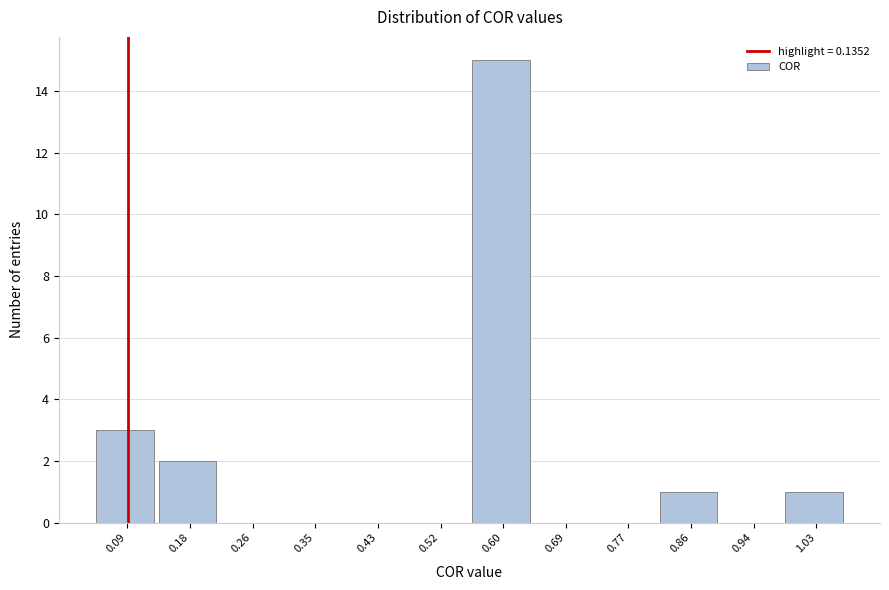

Reading left to right, extract all data points from this chart.

0.09=3	0.18=2	0.26=0	0.35=0	0.43=0	0.52=0	0.60=15	0.69=0	0.77=0	0.86=1	0.94=0	1.03=1